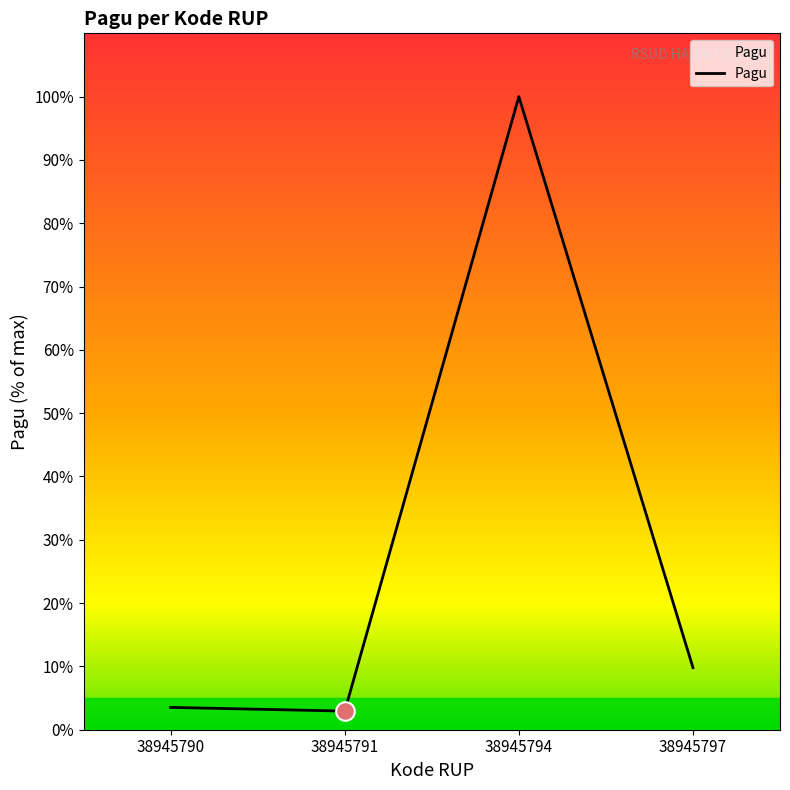

What is the ratio of the value at 38945797 to the value at 38945790?

2.8